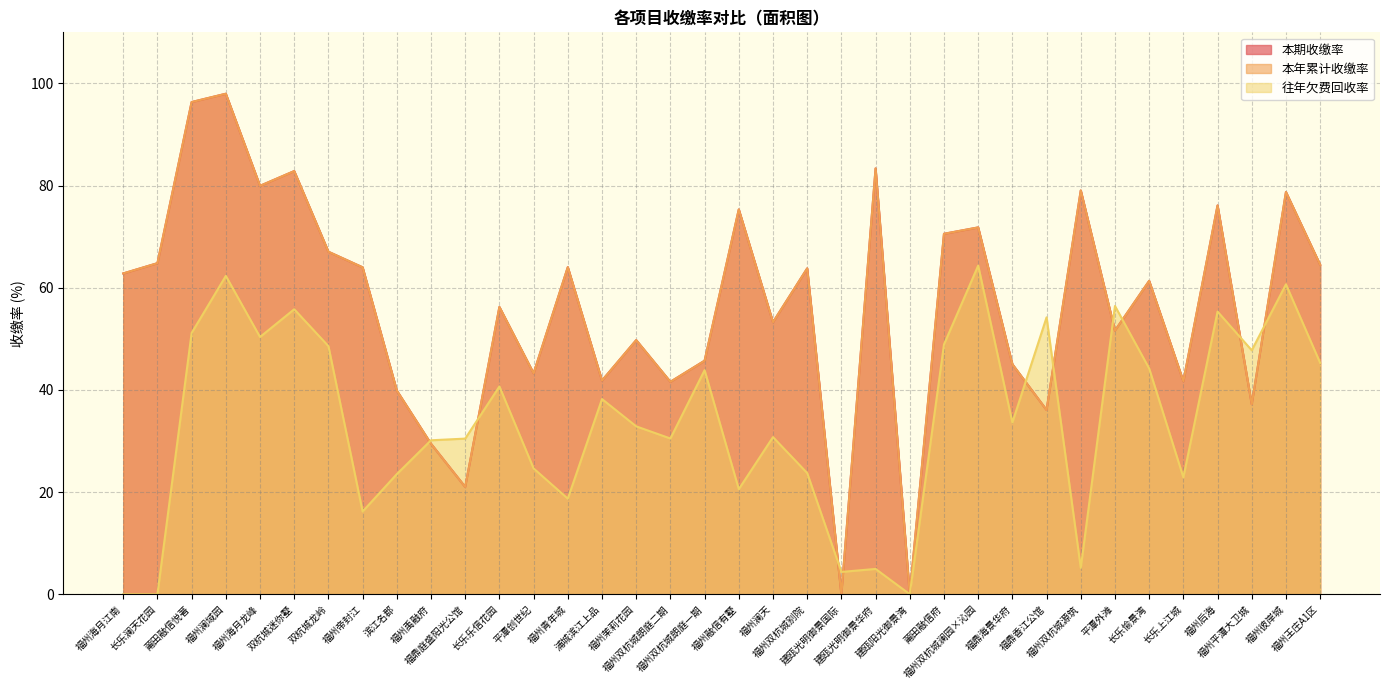

Between which two adjacent categories do 本年累计收缴率 and 往年欠费回收率 first intersect?

滨江名郡 and 福州禹融府